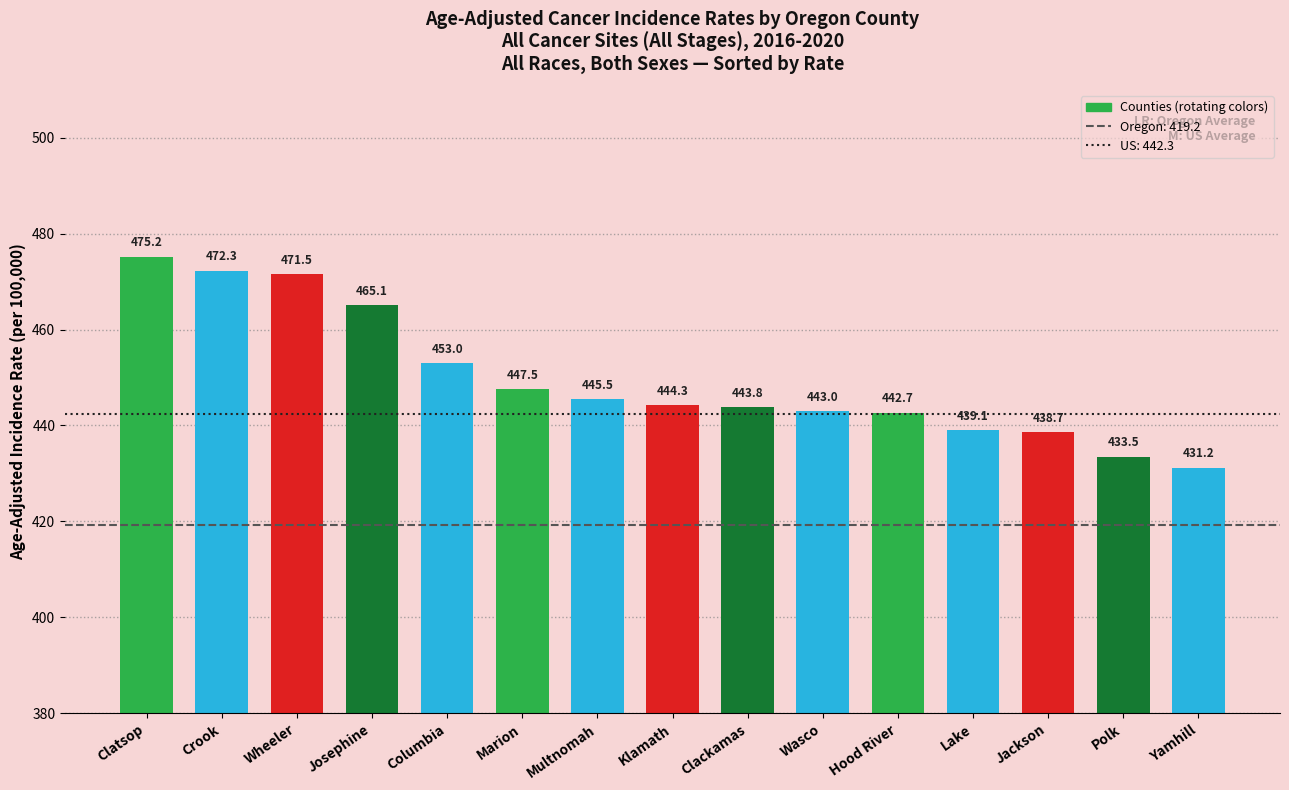

What is the average value?

449.8